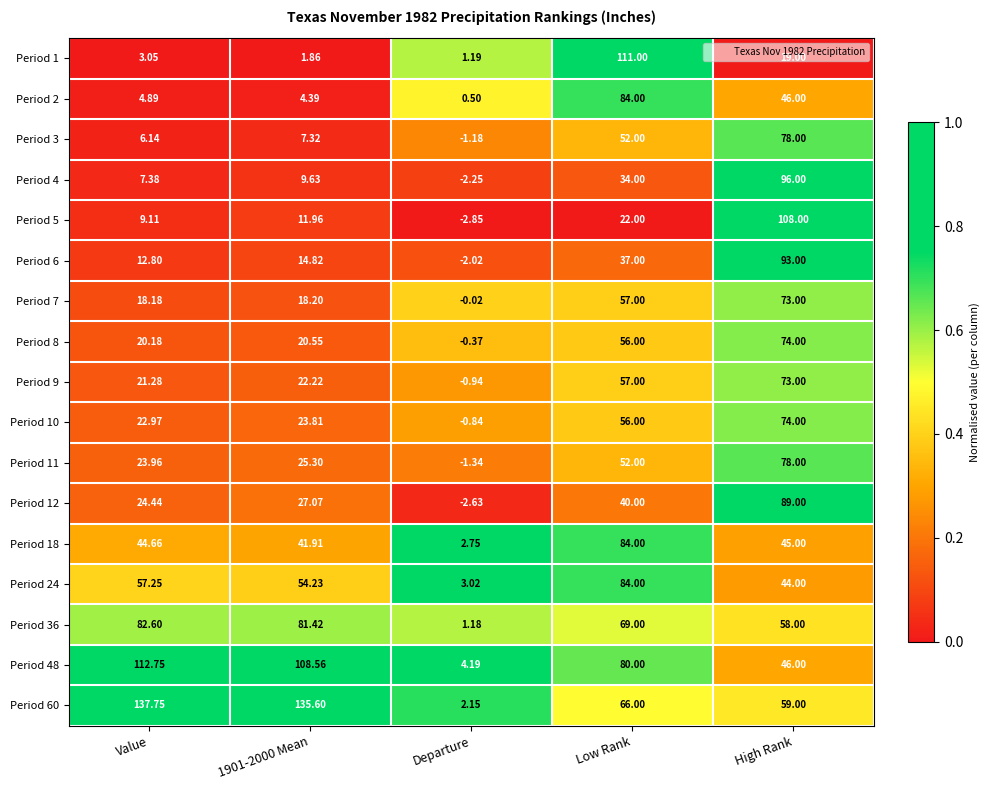

Which series changed the most between Value and 1901-2000 Mean?

Period 48